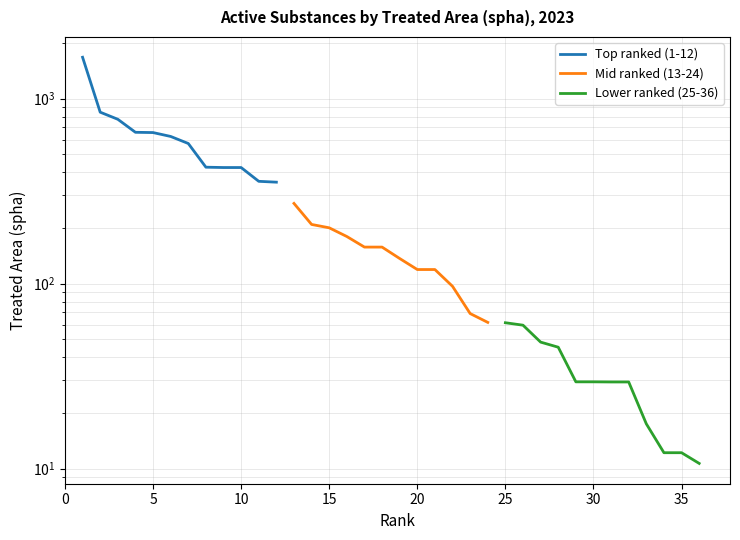

What are all the series names shown in the legend?

Top ranked (1-12), Mid ranked (13-24), Lower ranked (25-36)